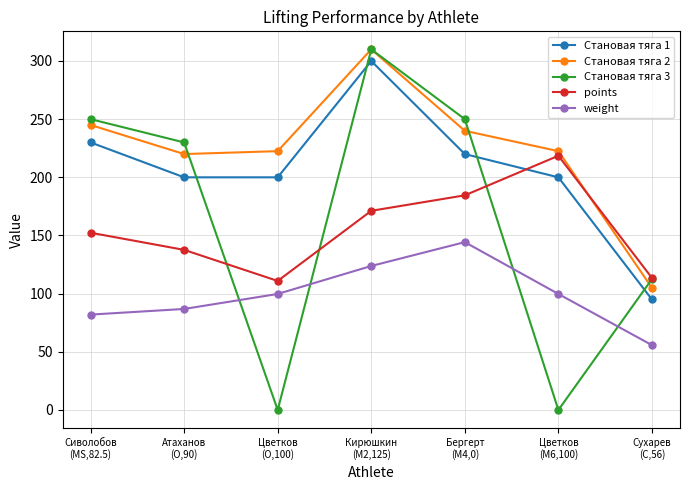

The value of Становая тяга 3 at Кирюшкин
(M2,125) is 428.7. True or false?

False